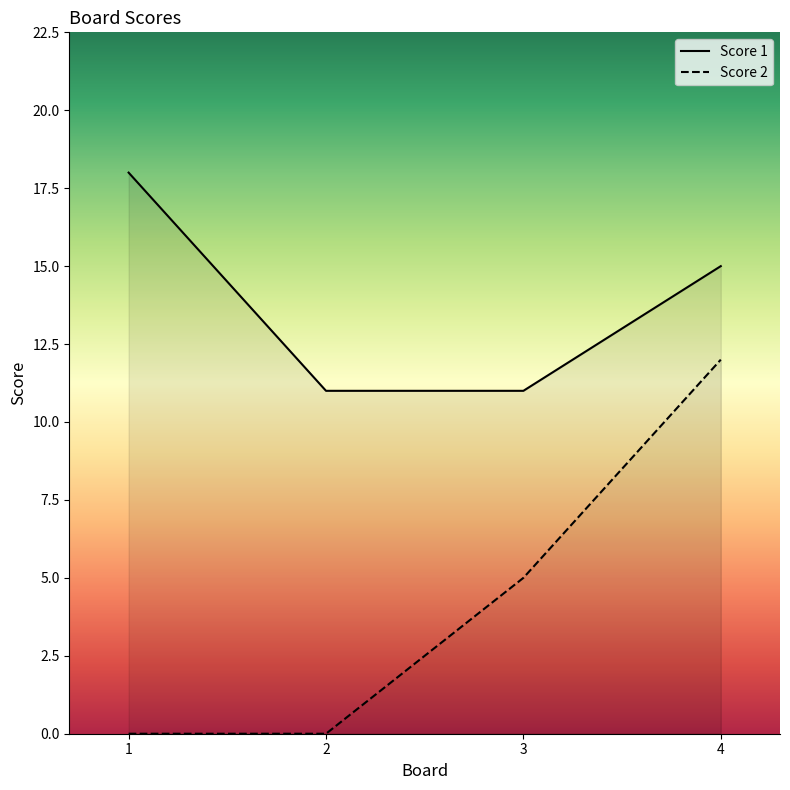

Where is Score 1 nearest to the value 14?

4